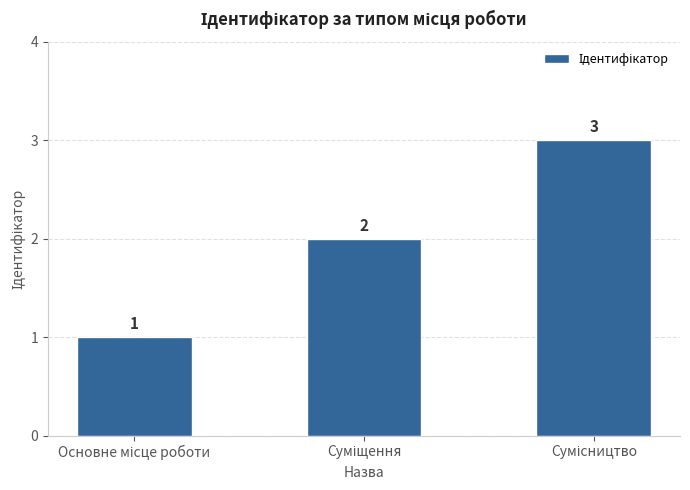

What is the sum of all values?

6